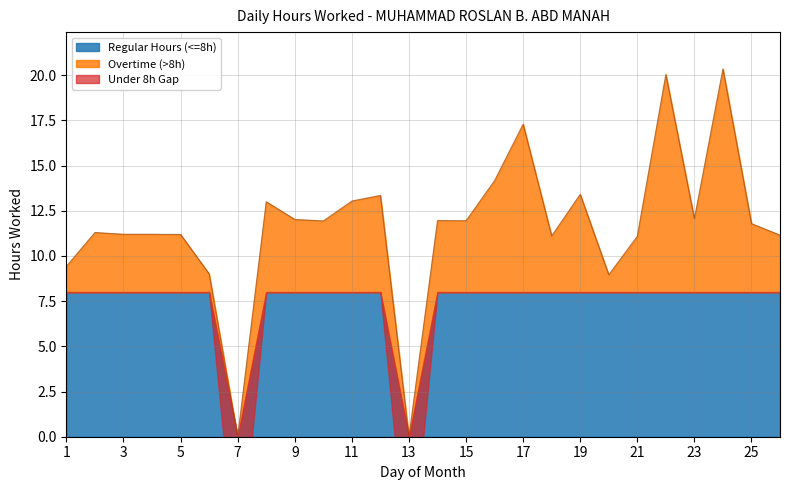

How many values are above zero?

24